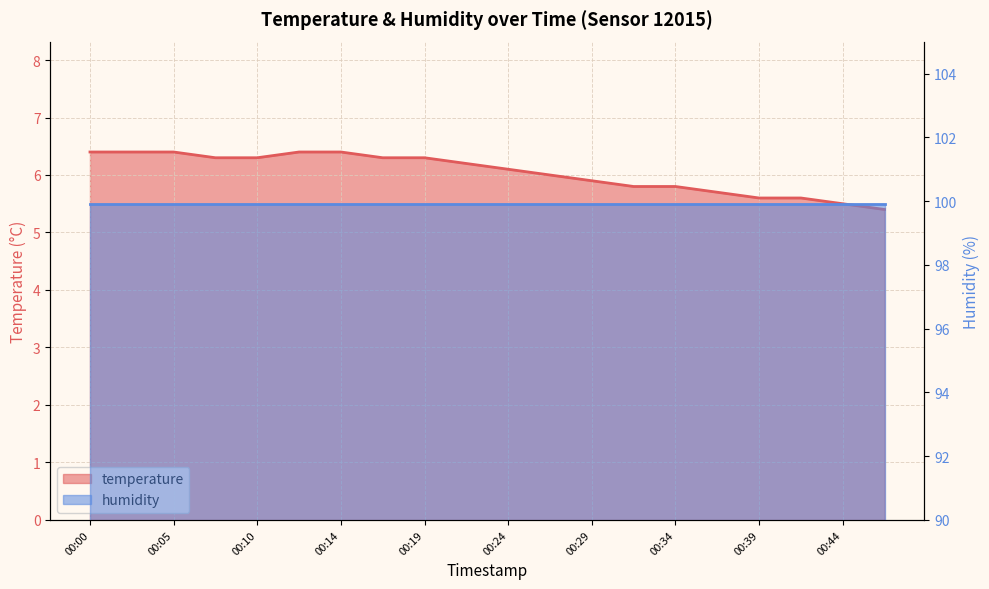

Where does the data first go above 6?

00:00